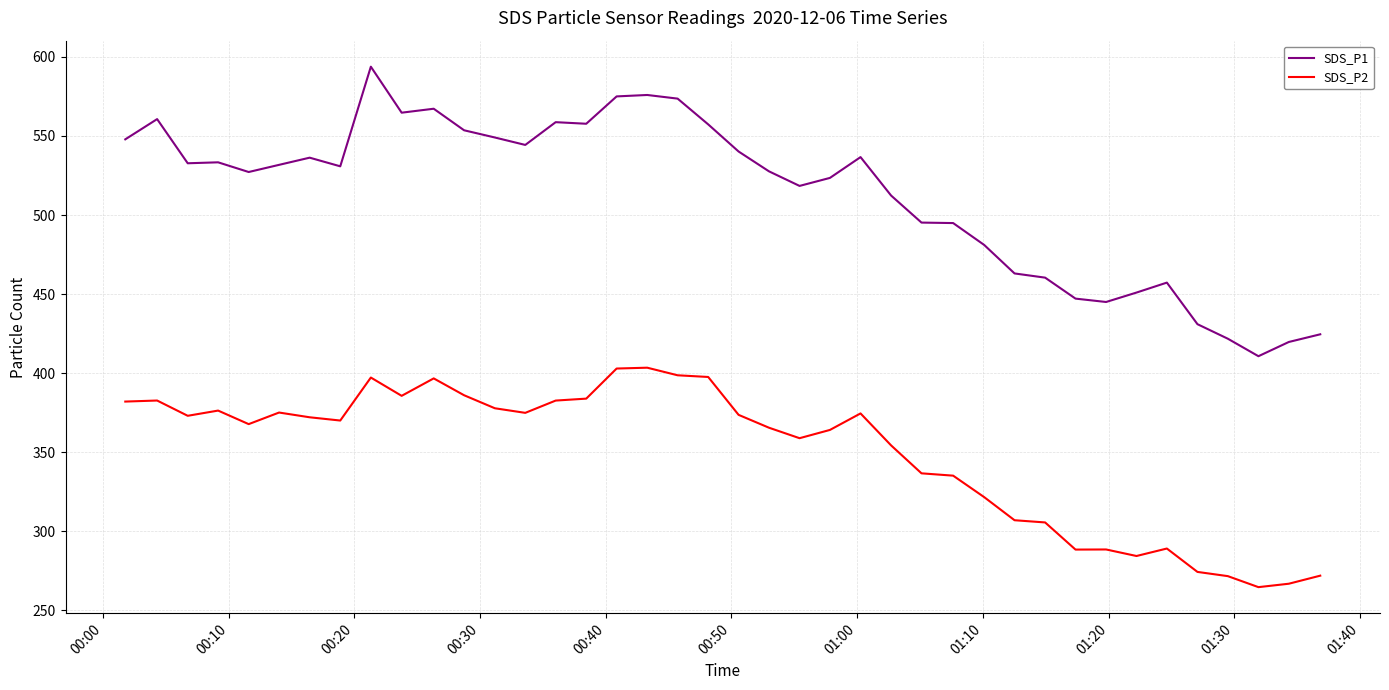

What is the difference between the maximum and minimum values in the SDS_P2 series?

138.8